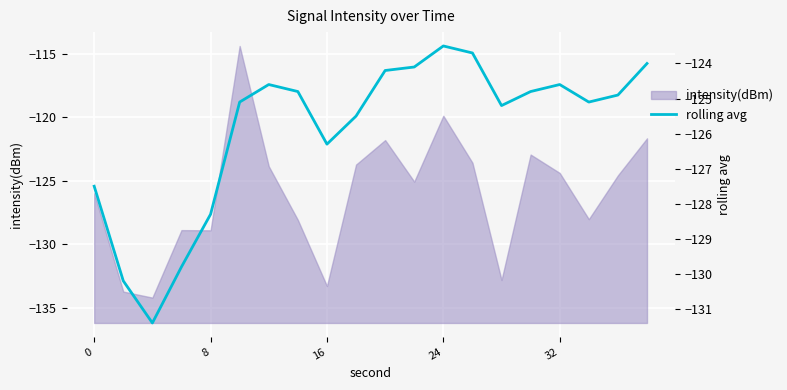

How many data points are less than -124?

17